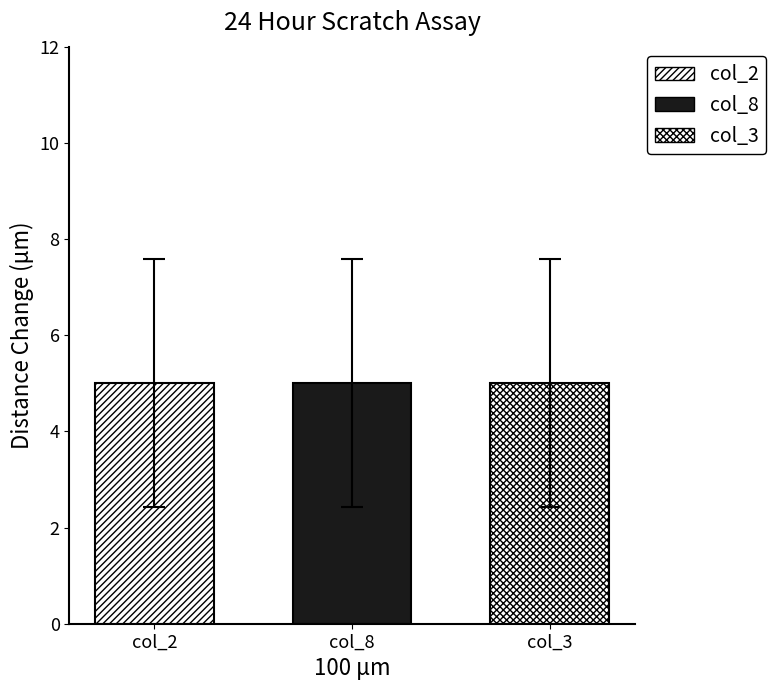

Which series changed the most between 7 and 10?

col_2